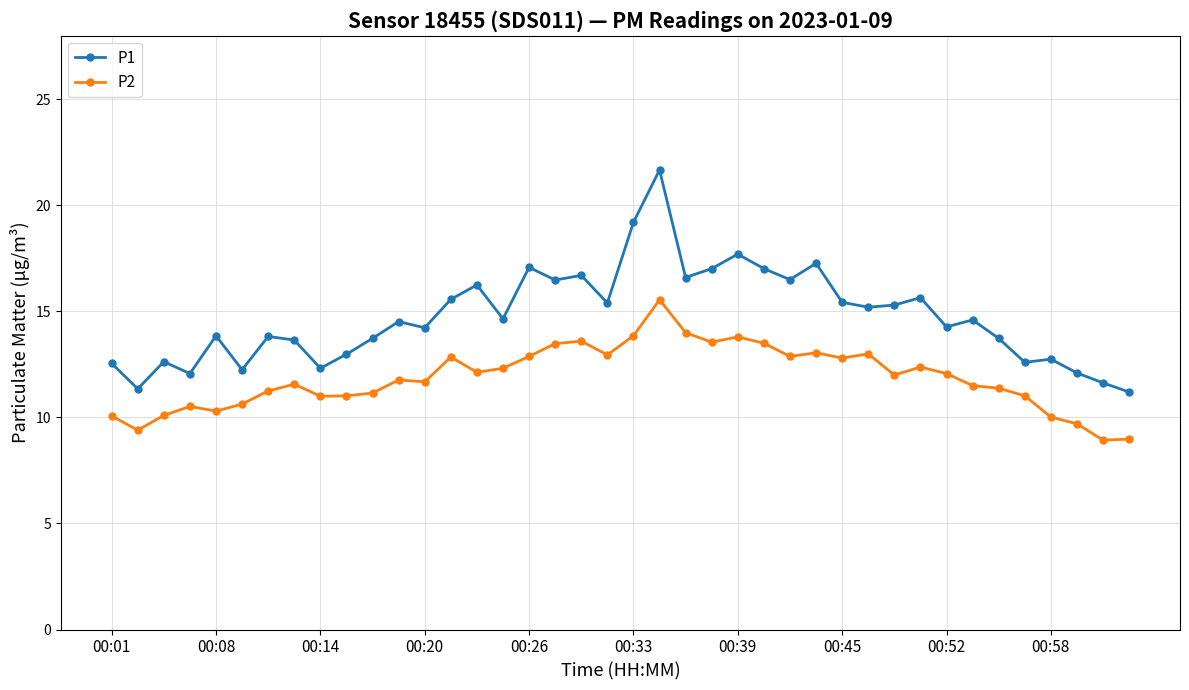

What is the average value of the P2 series?

11.9